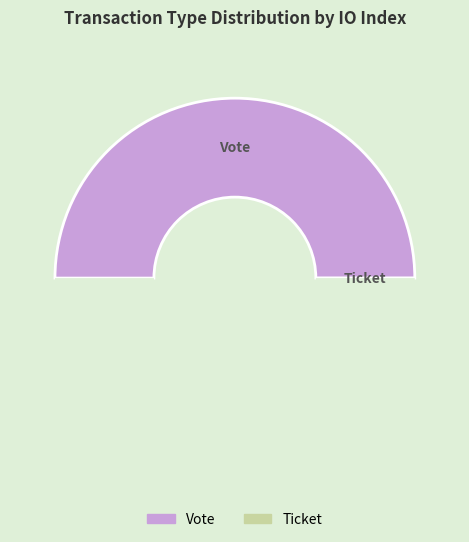

What is the smallest slice in the pie chart?

Ticket